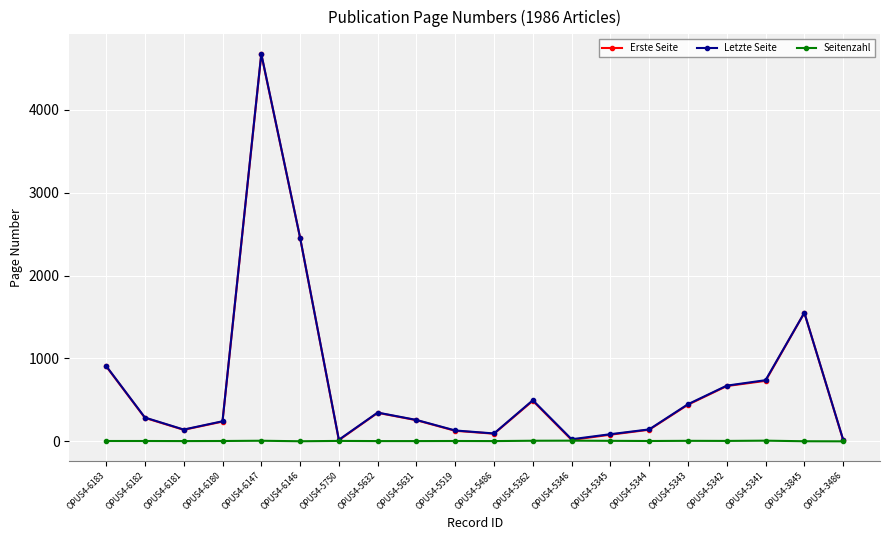

What is the spread (max minus min) of values at OPUS4-5342?

667